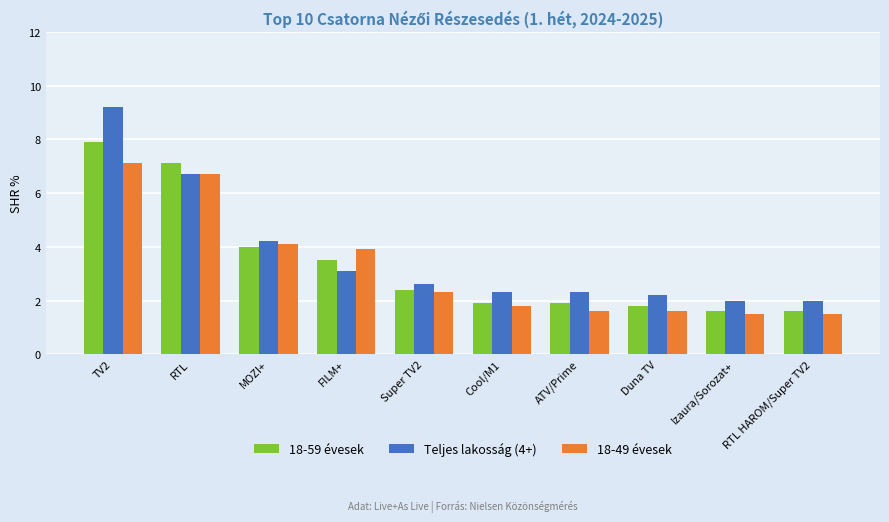

Reading left to right, transcribe all the data shown in this chart.

18-59 évesek: 7.9	7.1	4.0	3.5	2.4	1.9	1.9	1.8	1.6	1.6
Teljes lakosság (4+): 9.2	6.7	4.2	3.1	2.6	2.3	2.3	2.2	2.0	2.0
18-49 évesek: 7.1	6.7	4.1	3.9	2.3	1.8	1.6	1.6	1.5	1.5